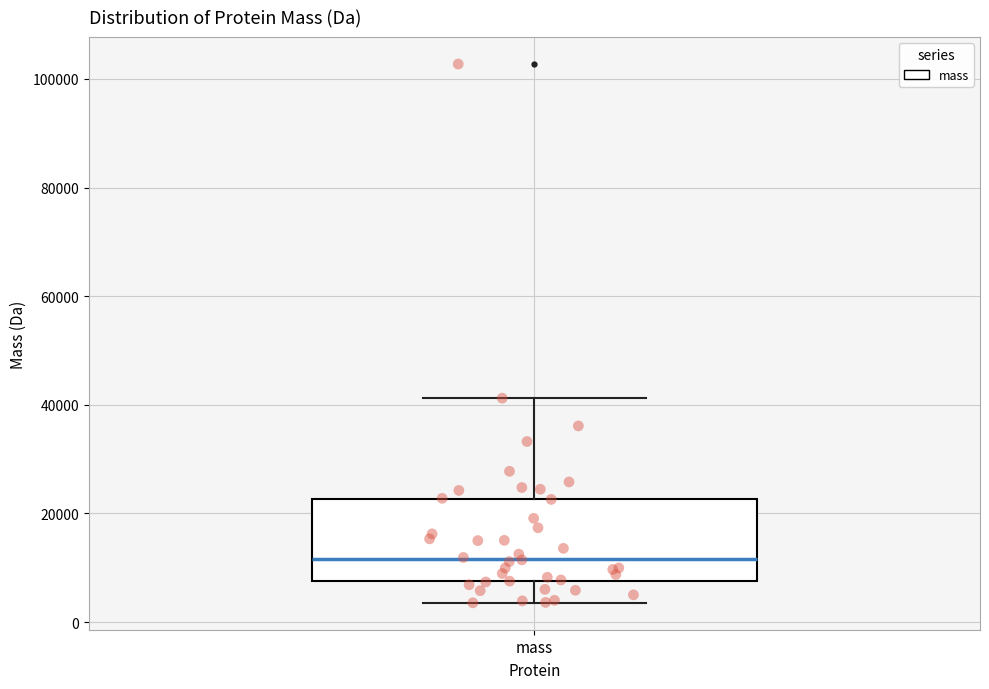

Transcribe this box plot: give where the median line is, the range the box spans, and where the two whiskers end, as read against the y-axis. The values are not printed on the chart, so give them approximately, as read against the axis.

median 12000, box 8000 to 22000, whiskers 4000 to 42000